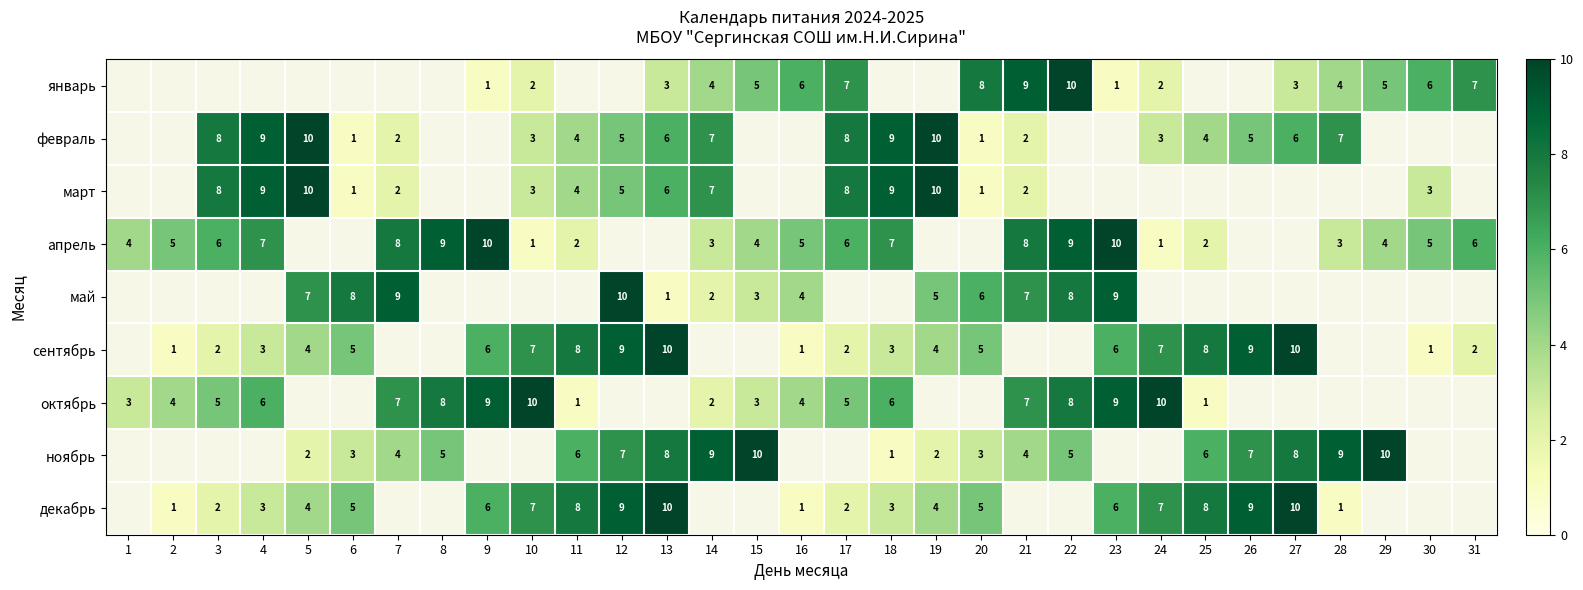

Between 11 and 9, which is larger?

9